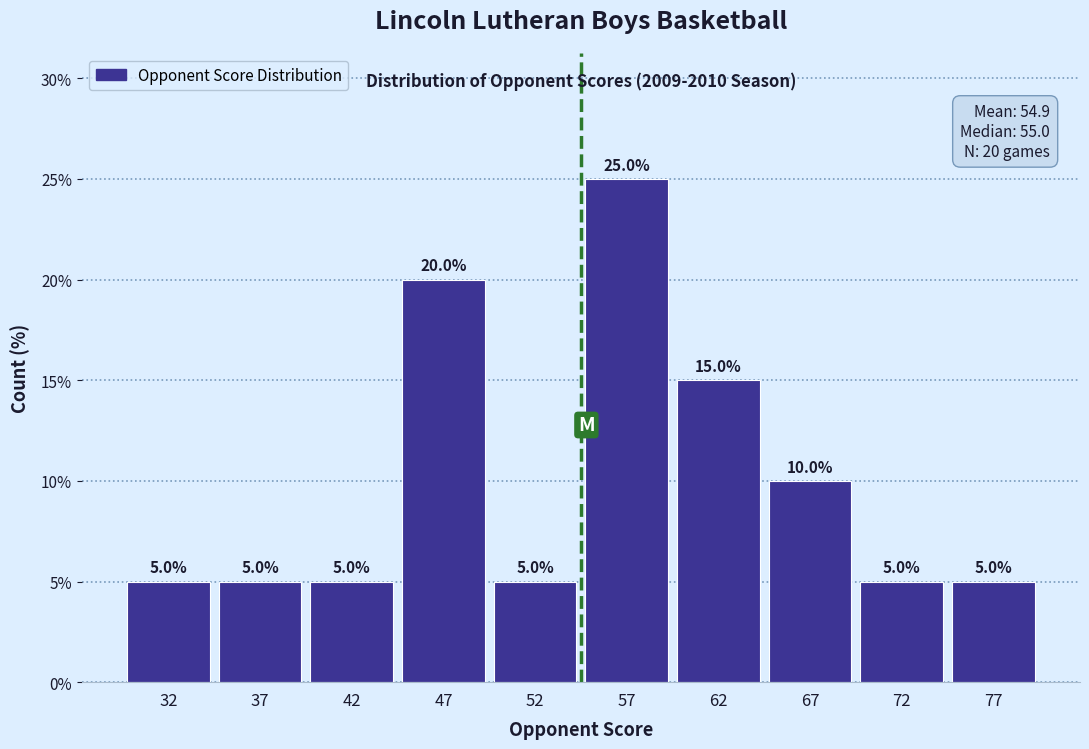

How tall is the bar that spans 65 to 70 on the x-axis?

10.0